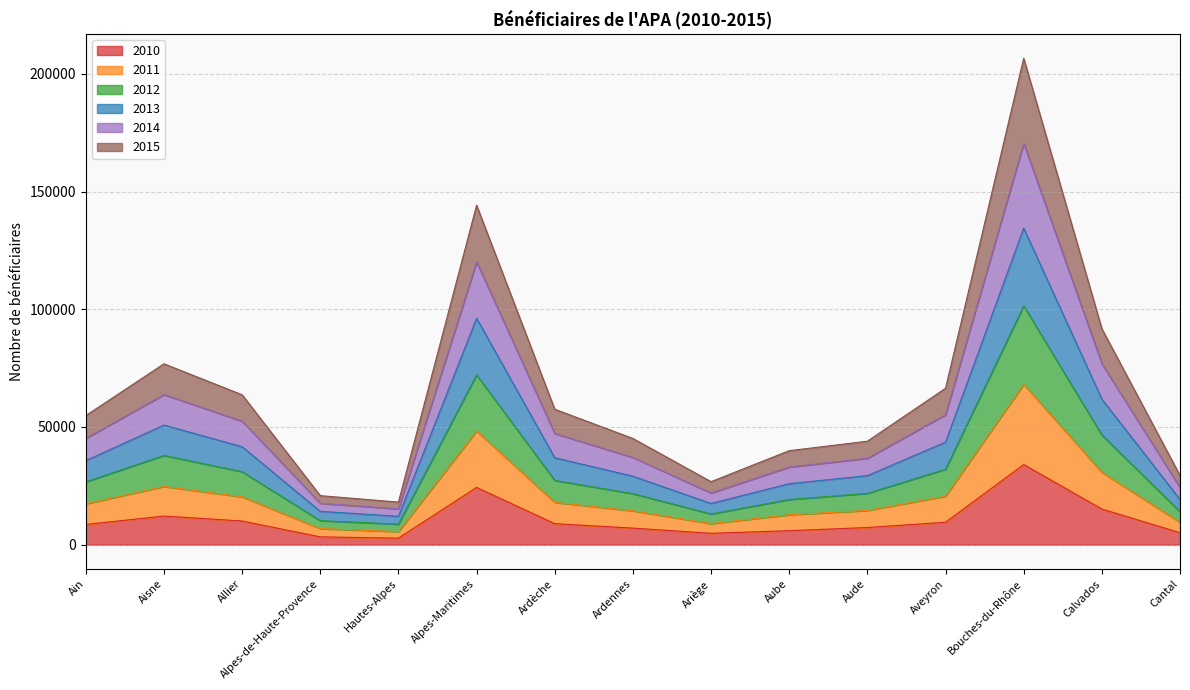

What is the label of the 6th point from the left?

Alpes-Maritimes